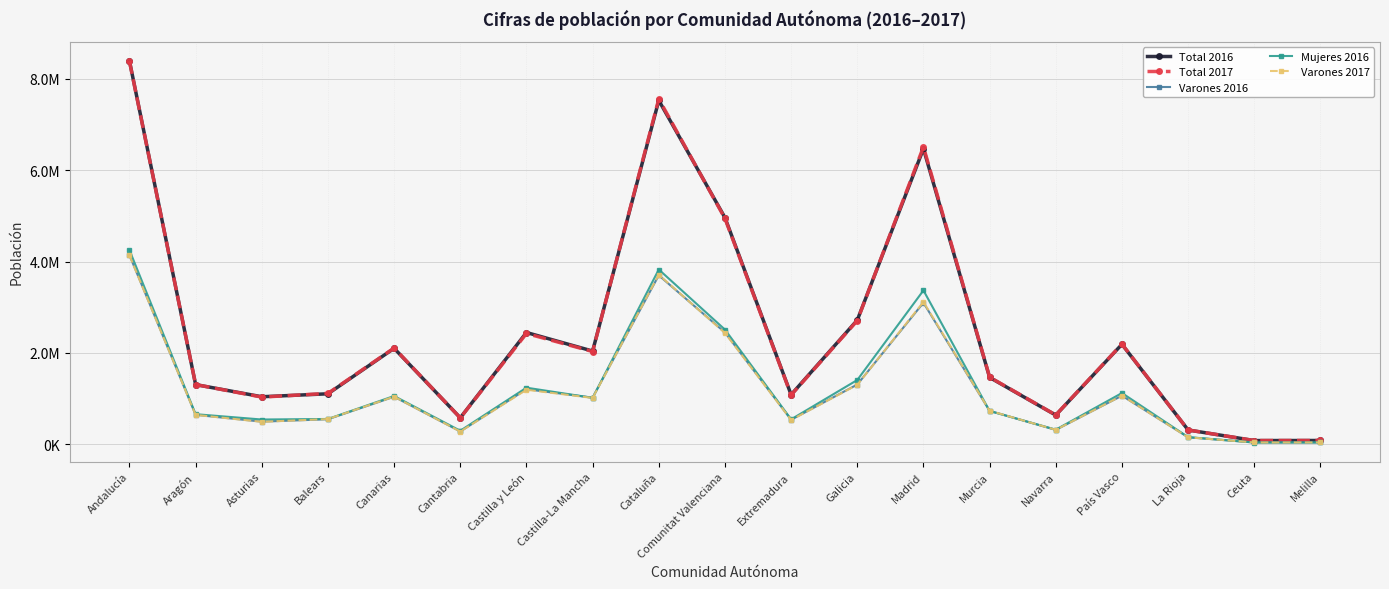

Which has a higher value, Aragón or Andalucía?

Andalucía